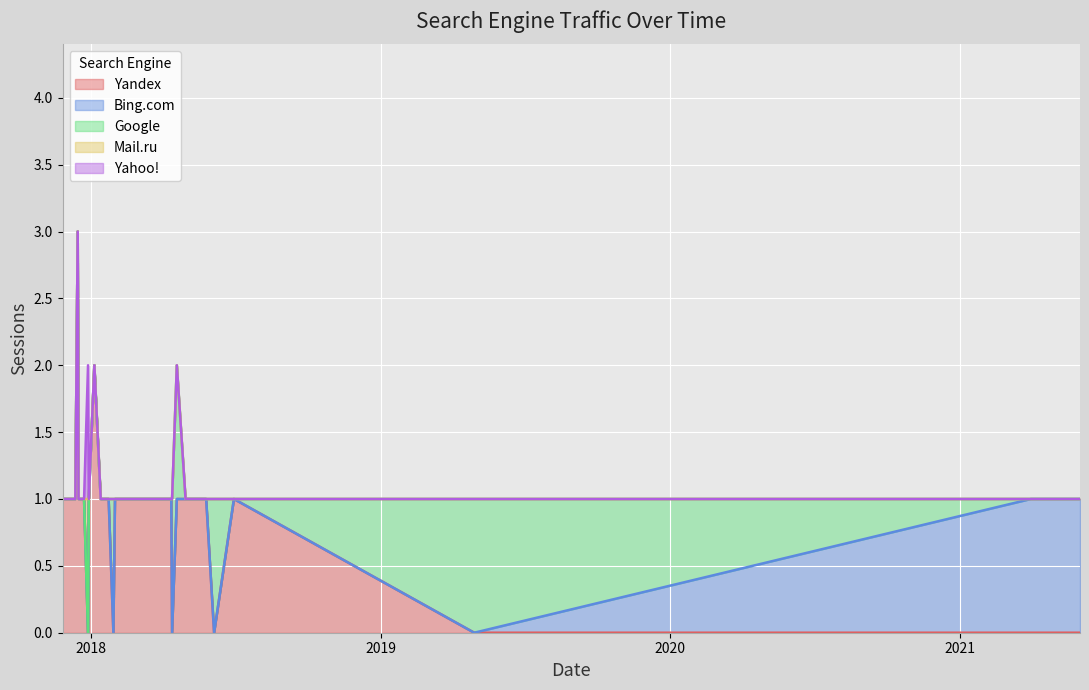

What is the sum of the Google values at 2018-06-05 and 2021-05-27?

1